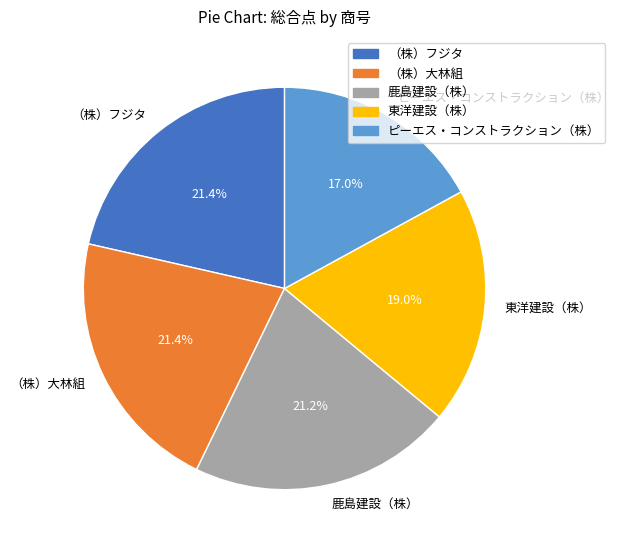

What portion of the pie excludes 東洋建設（株）?

81.0%